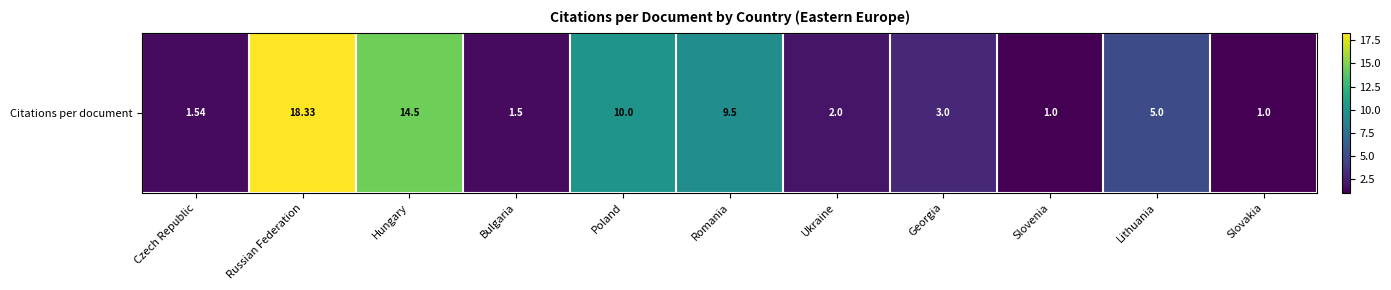

Reading right to left, what are all the values shown in this chart?

1.0	5.0	1.0	3.0	2.0	9.5	10.0	1.5	14.5	18.3	1.5